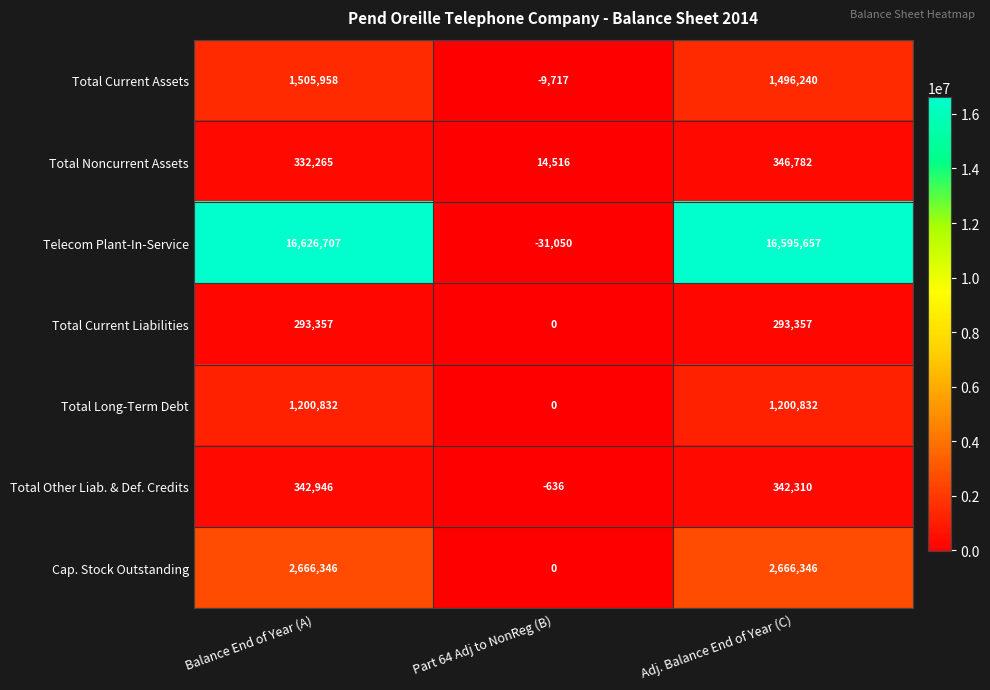

What is the sum of the Total Current Assets values at Balance End of Year (A) and Part 64 Adj to NonReg (B)?

1496241